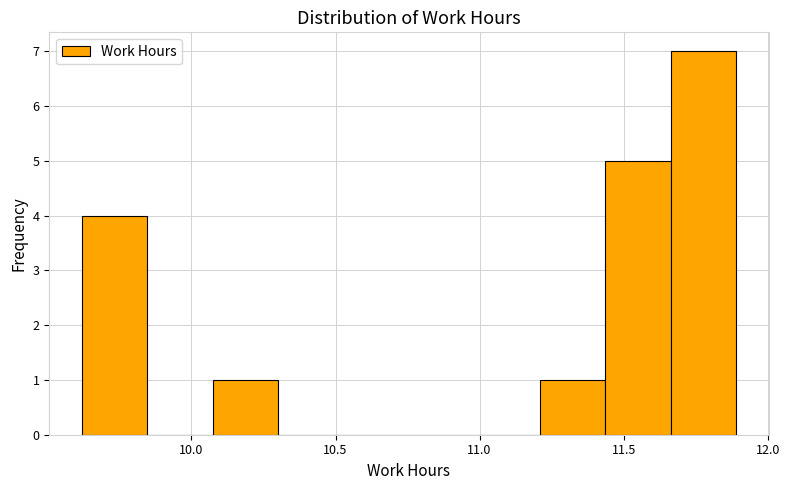

Reading left to right, list every bar in this chart as the range it spans on the x-axis followed by its height. Neither the bar edges nor the heights are printed on the chart, so give them approximately, as read against the axes.

9.60 to 9.85: 4
9.85 to 10.05: 0
10.05 to 10.30: 1
10.30 to 10.55: 0
10.55 to 10.75: 0
10.75 to 11.00: 0
11.00 to 11.20: 0
11.20 to 11.45: 1
11.45 to 11.65: 5
11.65 to 11.90: 7